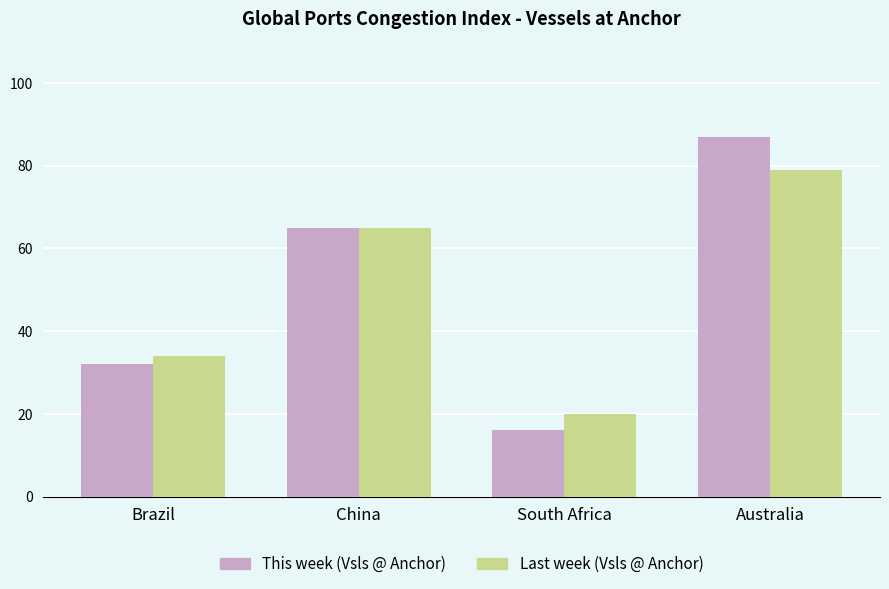

Which category has the highest value in the Last week (Vsls @ Anchor) series?

Australia